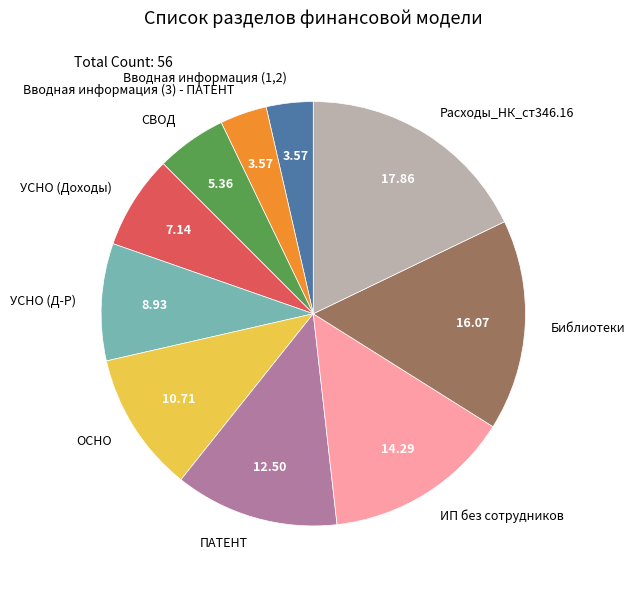

Between Вводная информация (1,2) and ОСНО, which is larger?

ОСНО